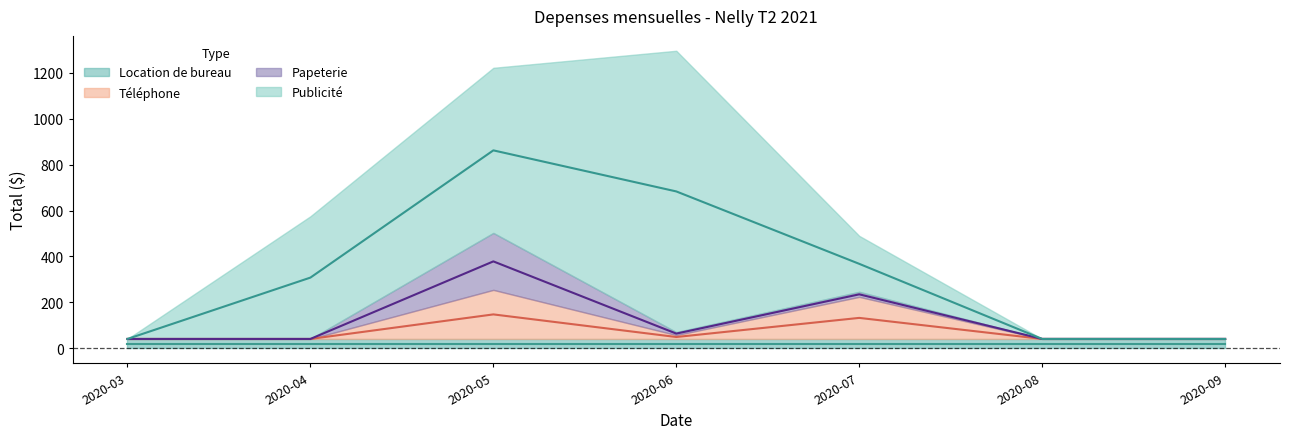

True or false: Location de bureau and Publicite cross at least once.

True